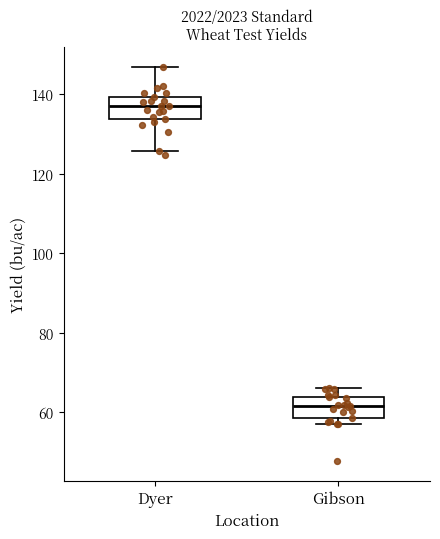

Reading left to right, read every box against the y-axis: the position of its median line, the range the box covers, and the ends of its whiskers. The values are not printed on the chart, so give them approximately, as read against the axis.

Dyer: median 138, box 134 to 140, whiskers 126 to 146
Gibson: median 62, box 58 to 64, whiskers 58 (just below the box's lower edge) to 66